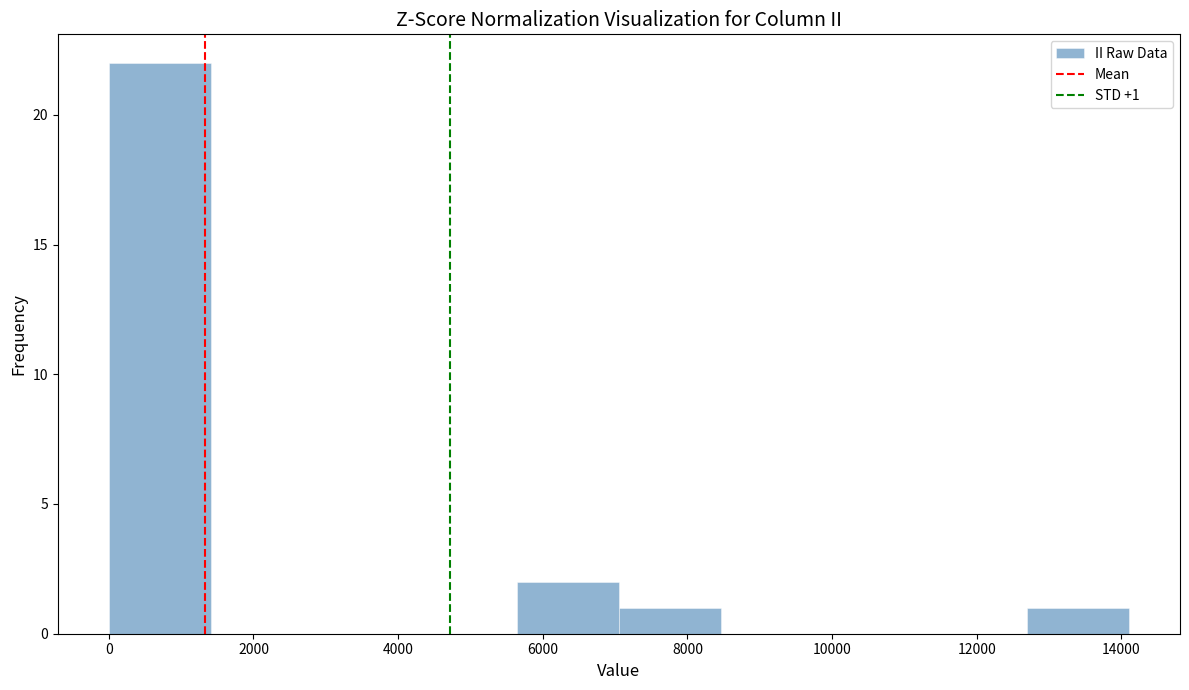

Over which range of the x-axis is the bar tallest?

0 to 1400